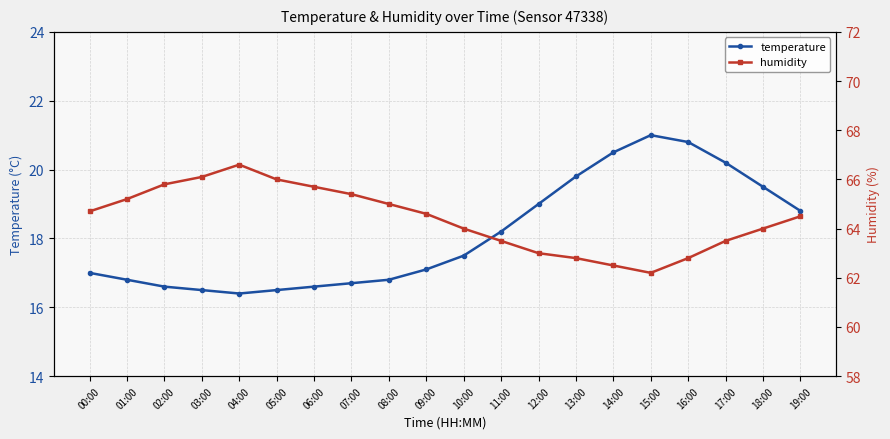

At which category does temperature reach its first local valley?

04:00